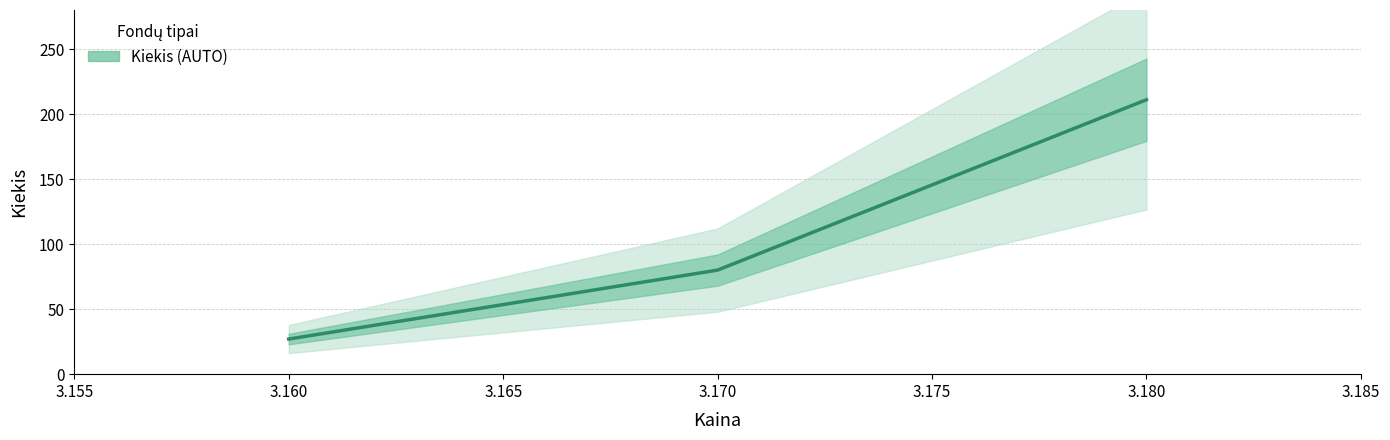

What is the average value?

106